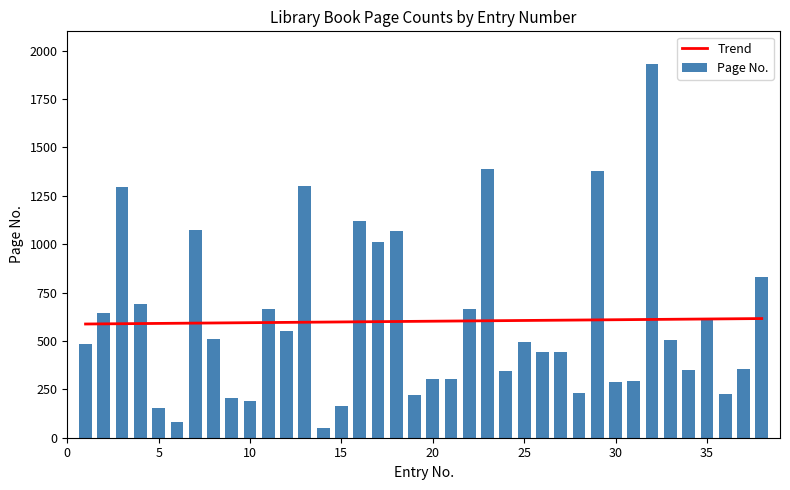

What is the value of the 31st bar from the left?

292